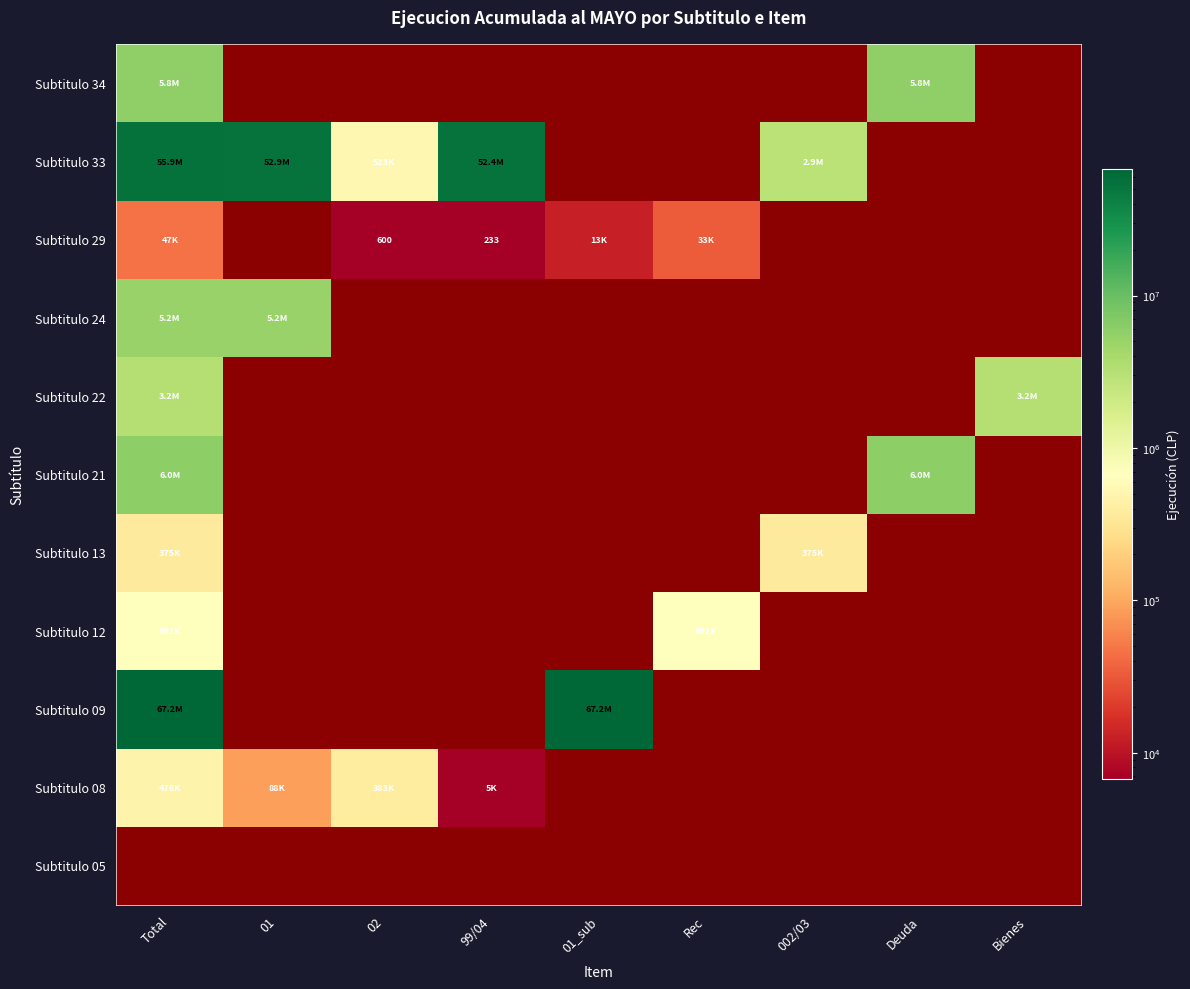

Is it true that Subtitulo 29 equals 7926 at 01_sub?

False